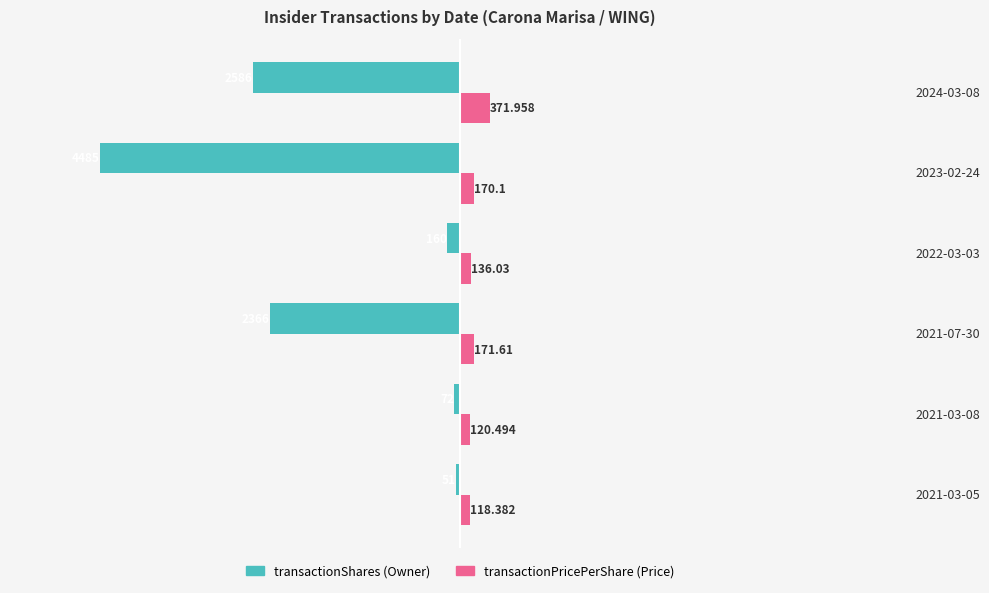

Is it true that transactionShares equals -747.2 at 2021-07-30?

False